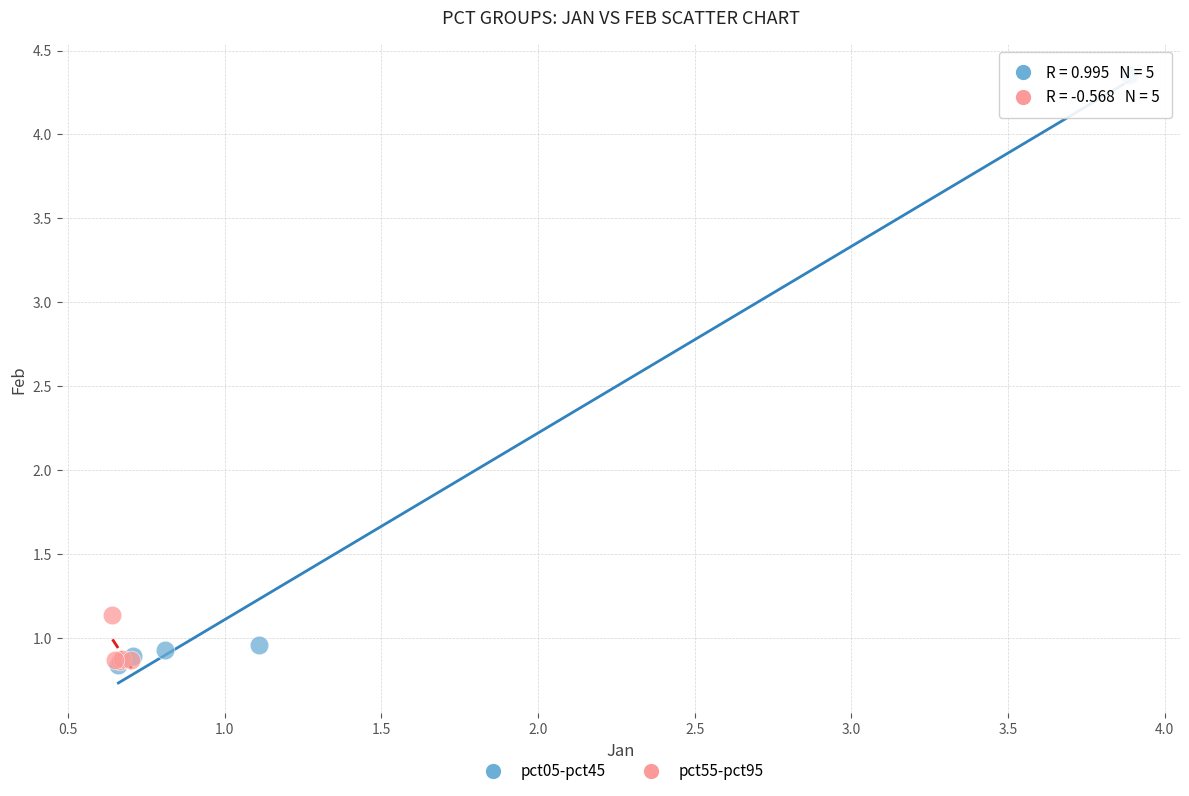

Which series reaches the maximum Y coordinate?

pct05-pct45